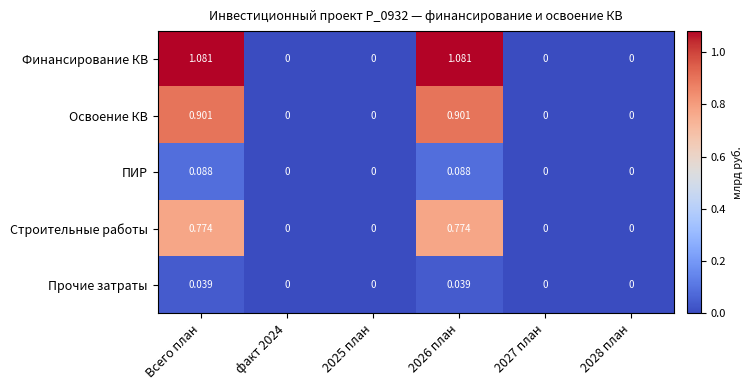

List the series in order of their peak value, highest first.

Финансирование КВ, Освоение КВ, Строительные работы, ПИР, Прочие затраты